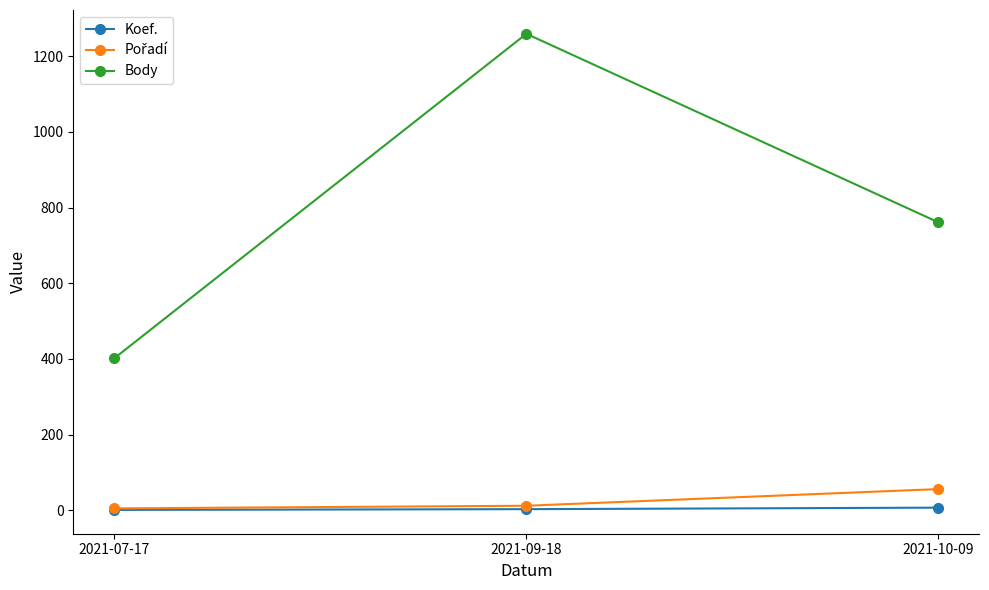

The value of Koef. at 2021-10-09 is 7. True or false?

True